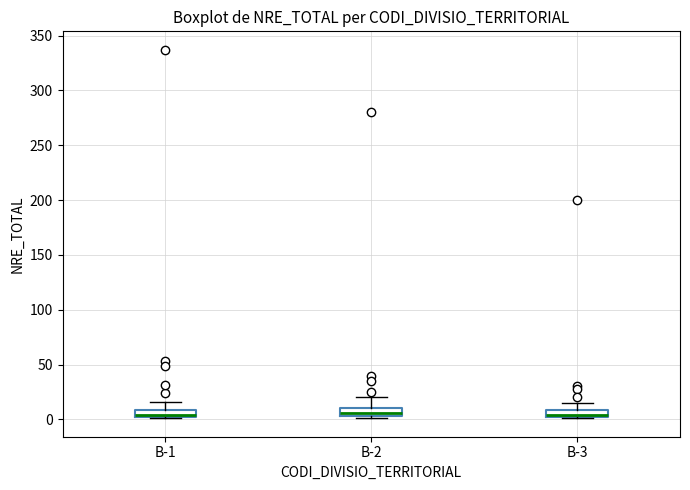

Where is the lower edge of the box for B-1 on the y-axis? The values are not printed on the chart, so give them approximately, as read against the axis.

0